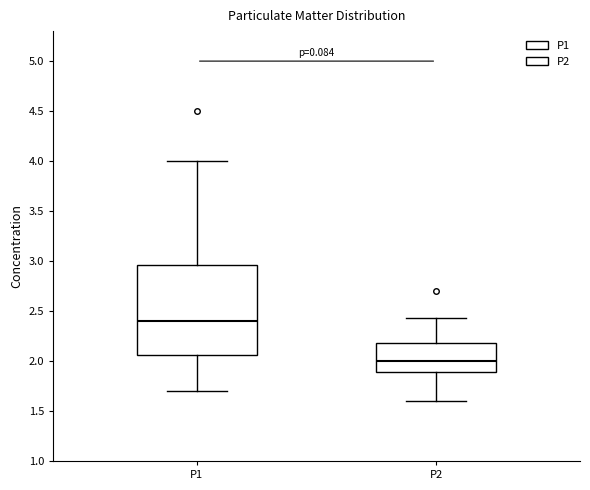

Which box is the tallest, from its lower edge to its upper edge?

P1